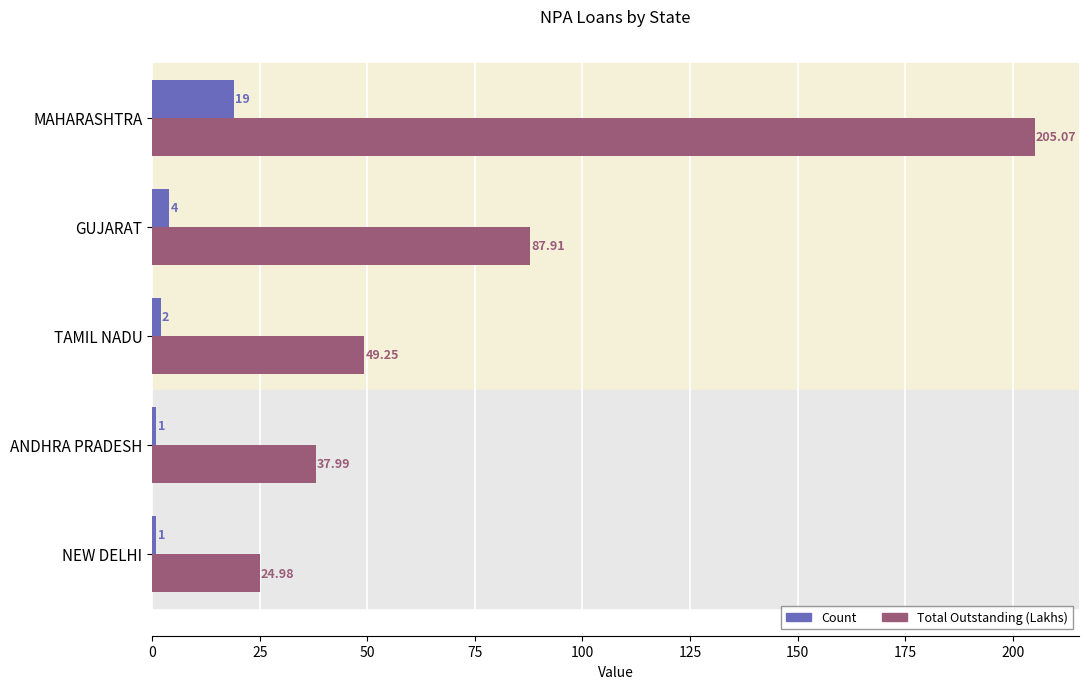

Which series changed the most between MAHARASHTRA and TAMIL NADU?

Total Outstanding (Lakhs)